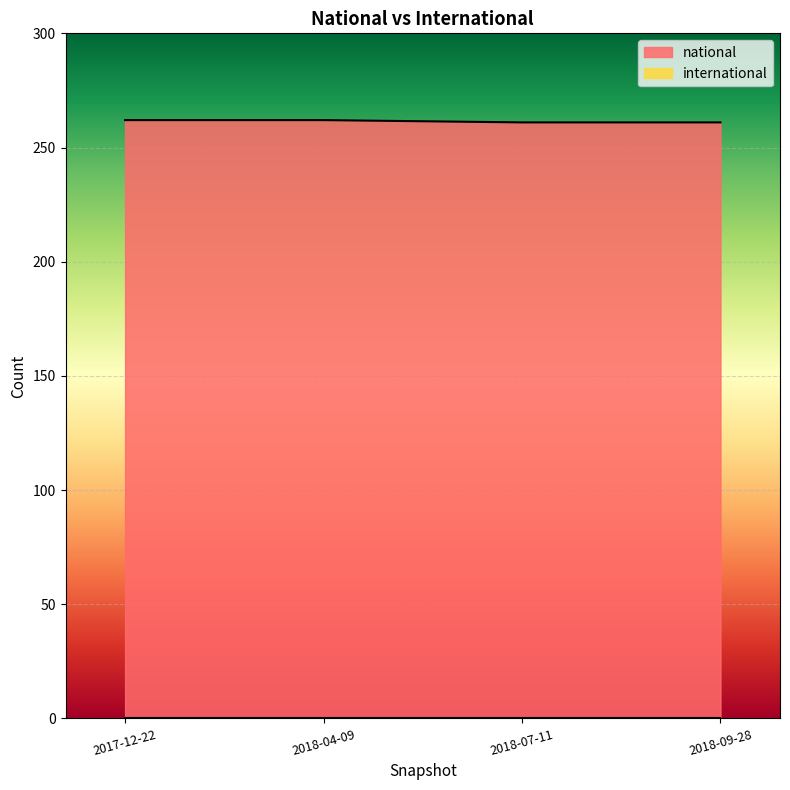

What is the greatest value displayed?

262